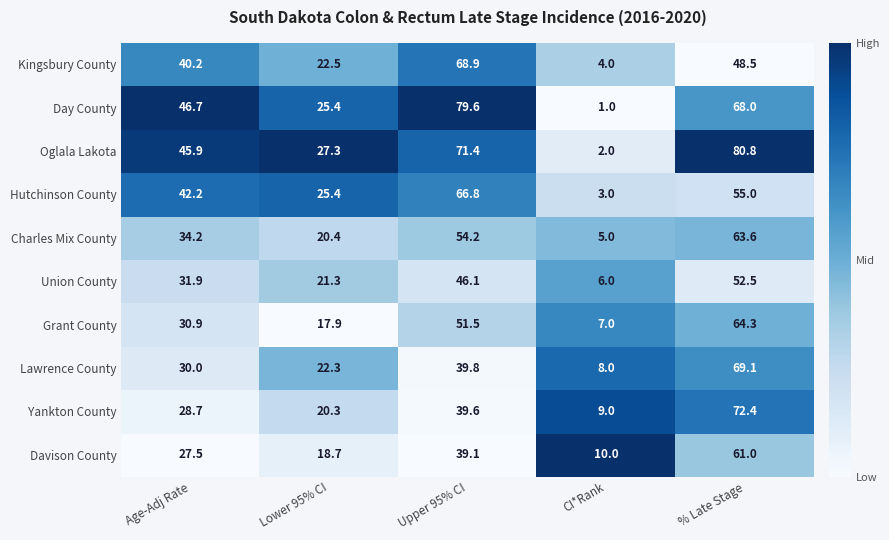

Is it true that Day County equals 12.5 at Lower 95% CI?

False